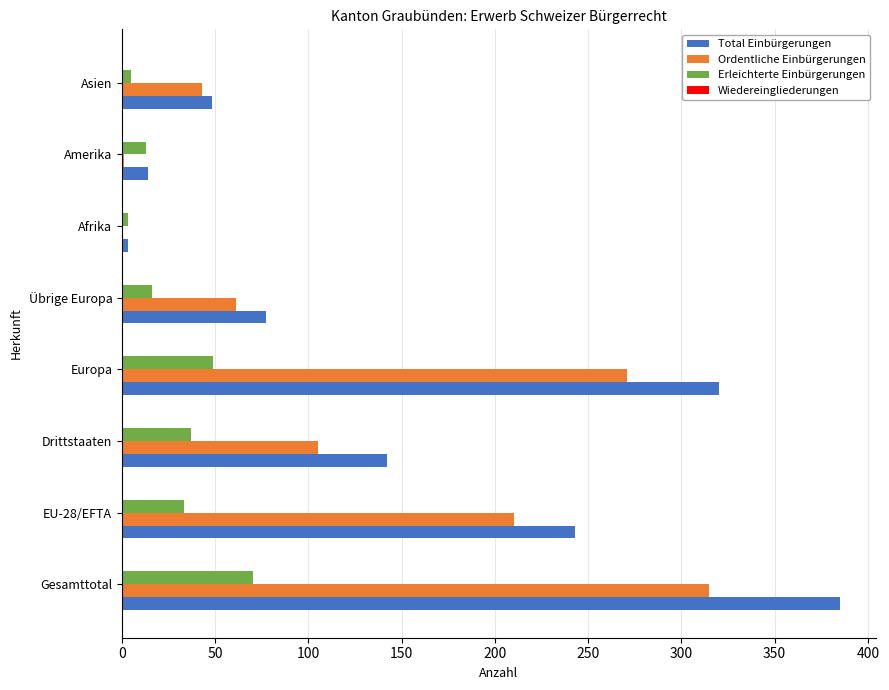

The Ordentliche Einbürgerungen series shows 210 at EU-28/EFTA. True or false?

True